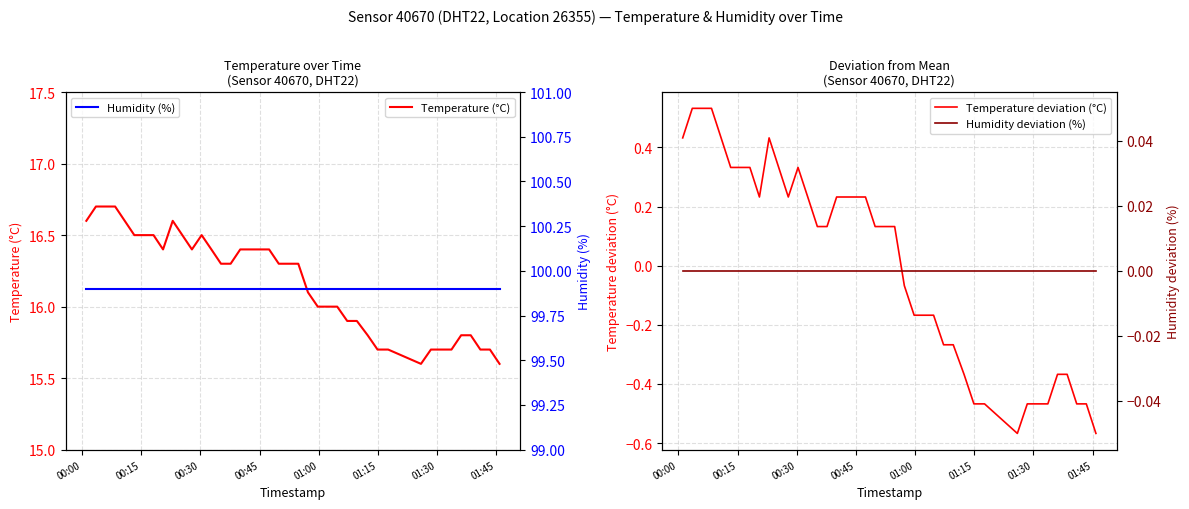

True or false: Temperature deviation (°C) and Humidity (%) intersect in this chart.

False